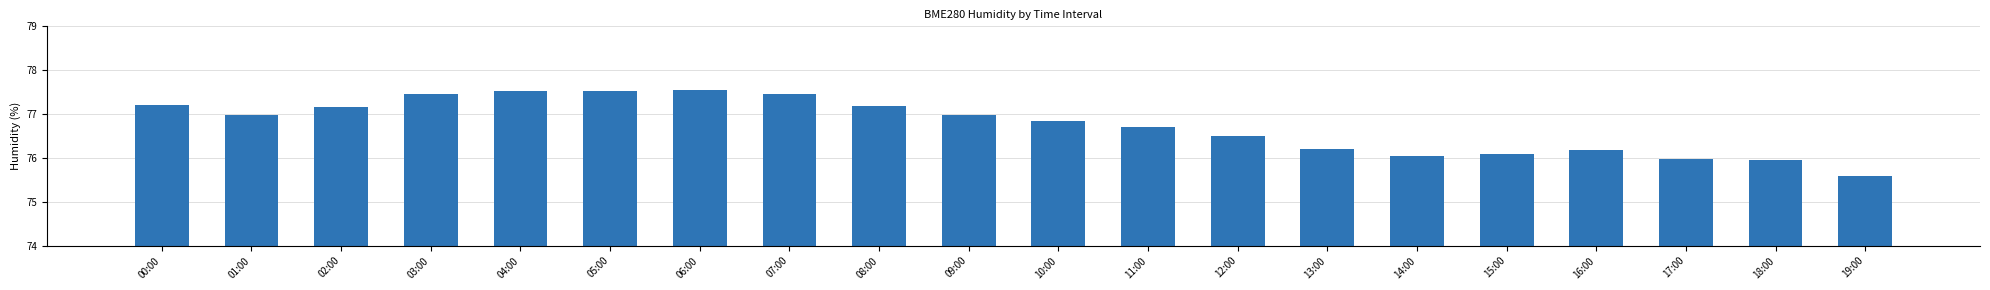

Which category has the lowest value across all series?

19:00